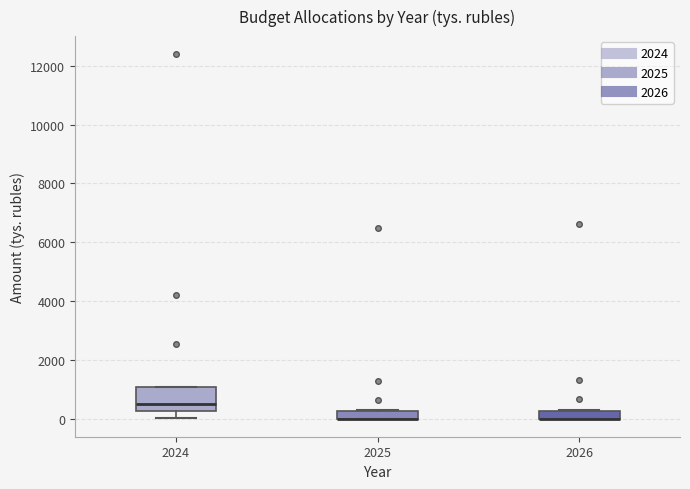

Which box is the tallest, from its lower edge to its upper edge?

2024